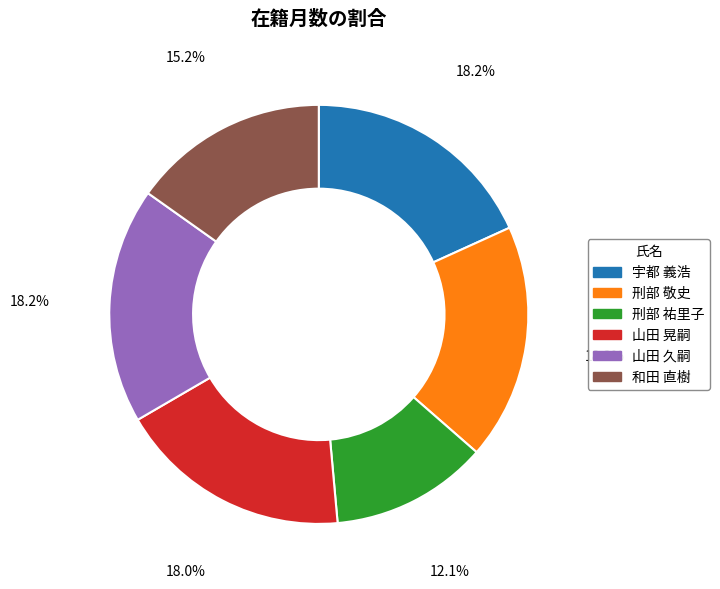

Do 宇都 義浩 and 刑部 祐里子 together represent more than half of the pie?

No